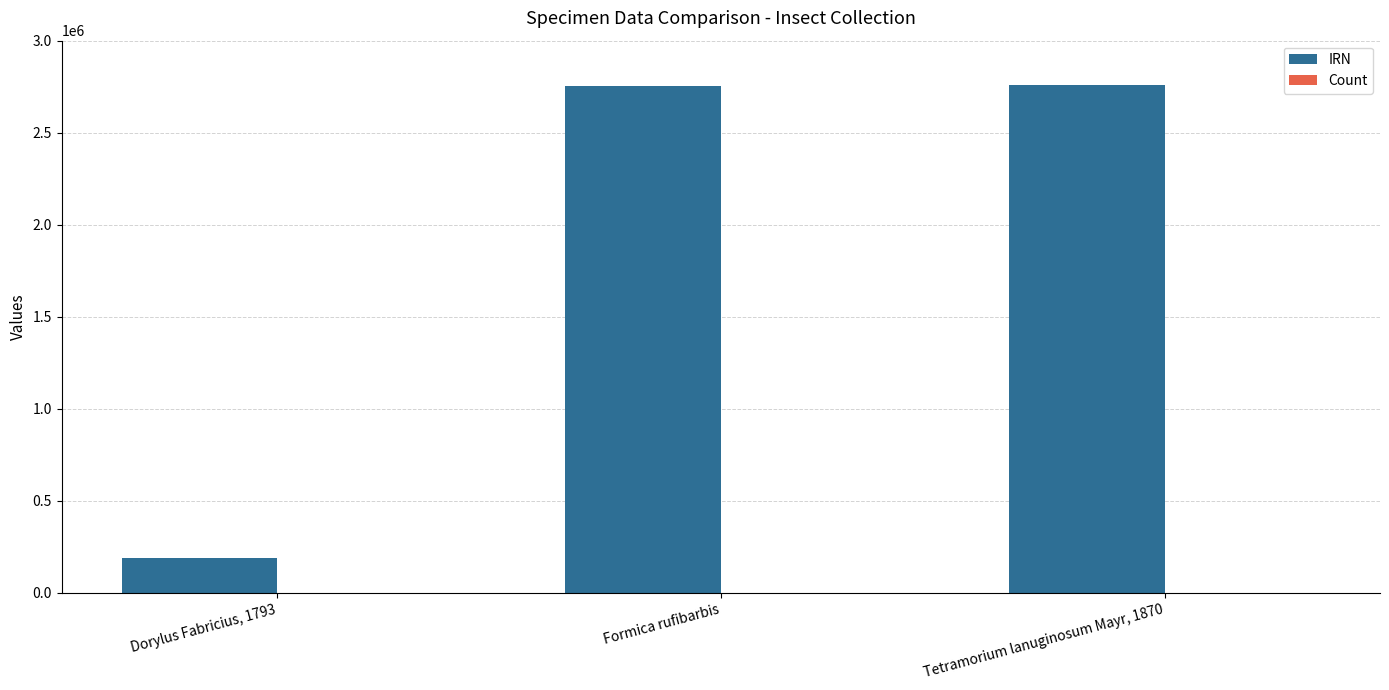

Are the bars grouped side by side (vs. stacked)?

Yes